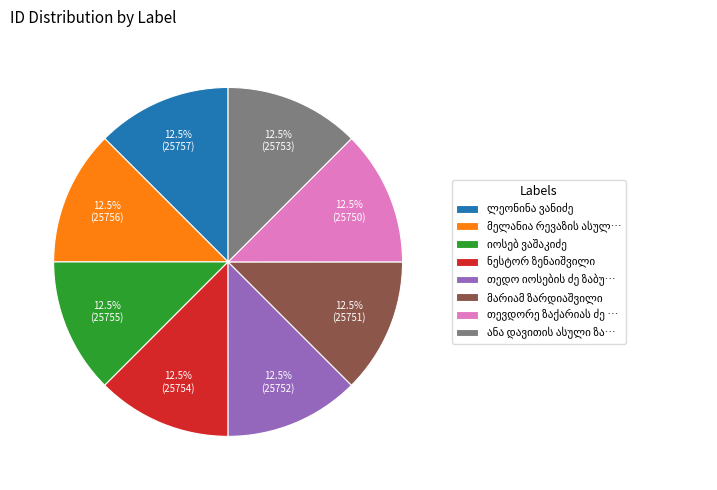

Does any single category account for the majority?

No